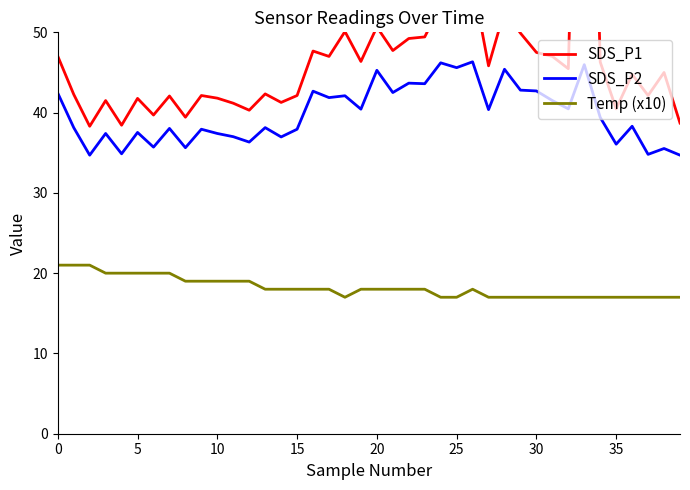

Which series has the widest spread of values?

SDS_P1